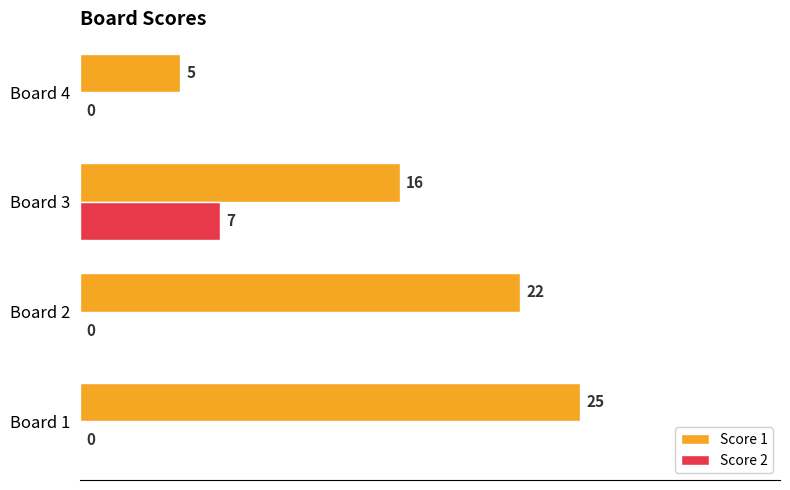

What is the total value across all series at Board 2?

22